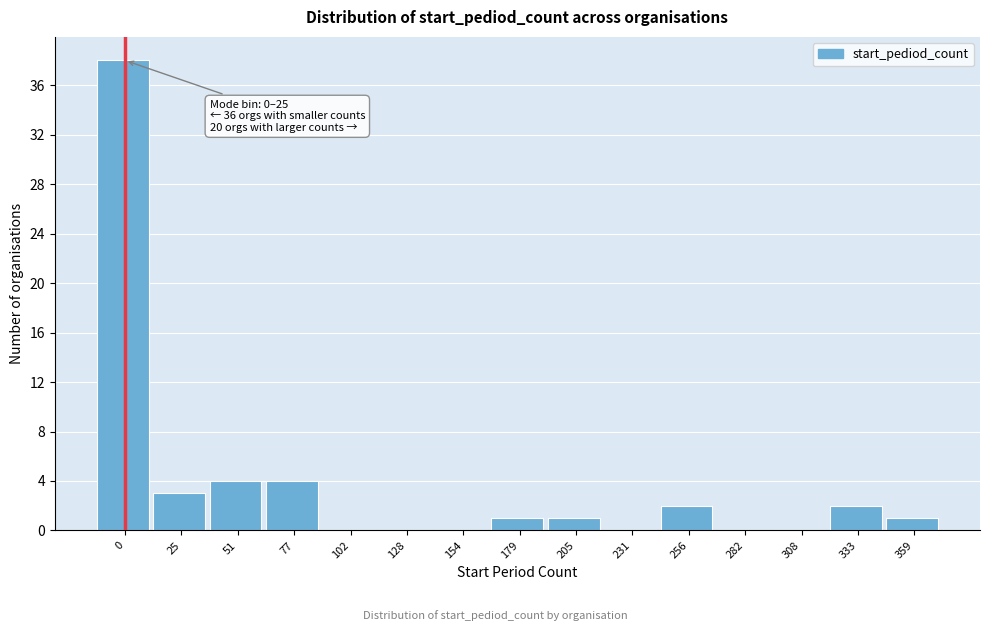

Reading right to left, list all the values displayed in this chart.

359=1	333=2	308=0	282=0	256=2	231=0	205=1	179=1	154=0	128=0	102=0	77=4	51=4	25=3	0=38